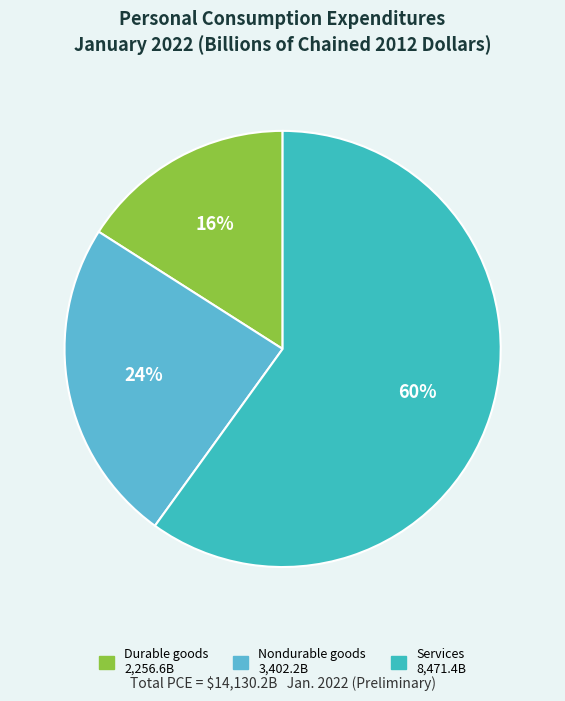

What is the majority slice?

Services